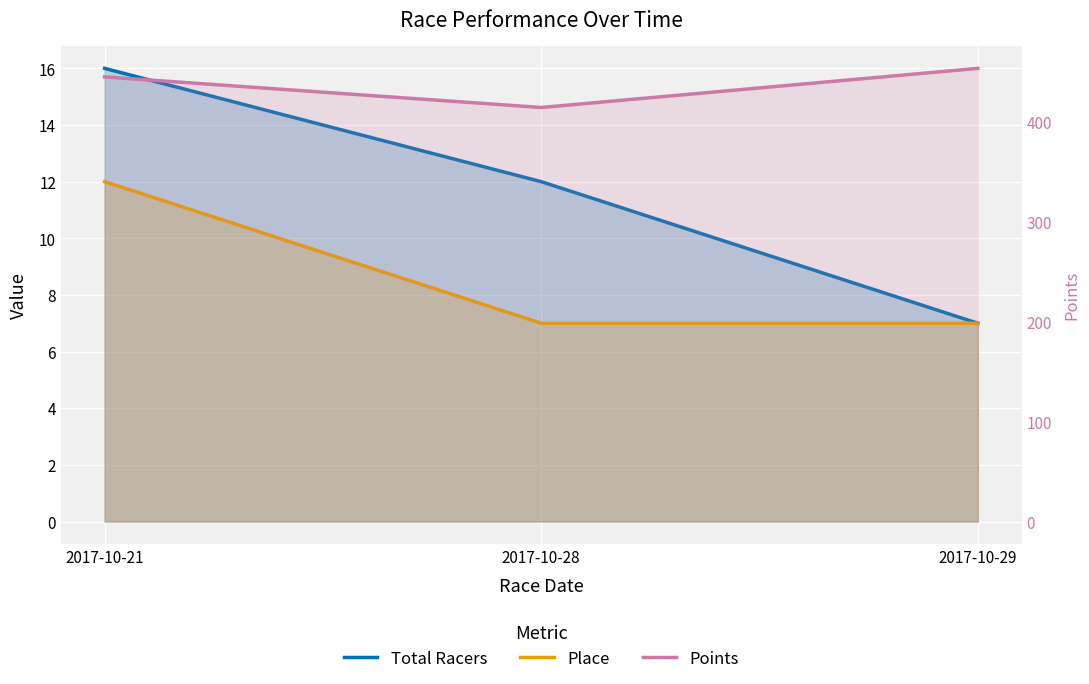

Reading left to right, extract all data points from this chart.

Total Racers: 16.0	12.0	7.0
Place: 12.0	7.0	7.0
Points: 445.0	414.4	453.5